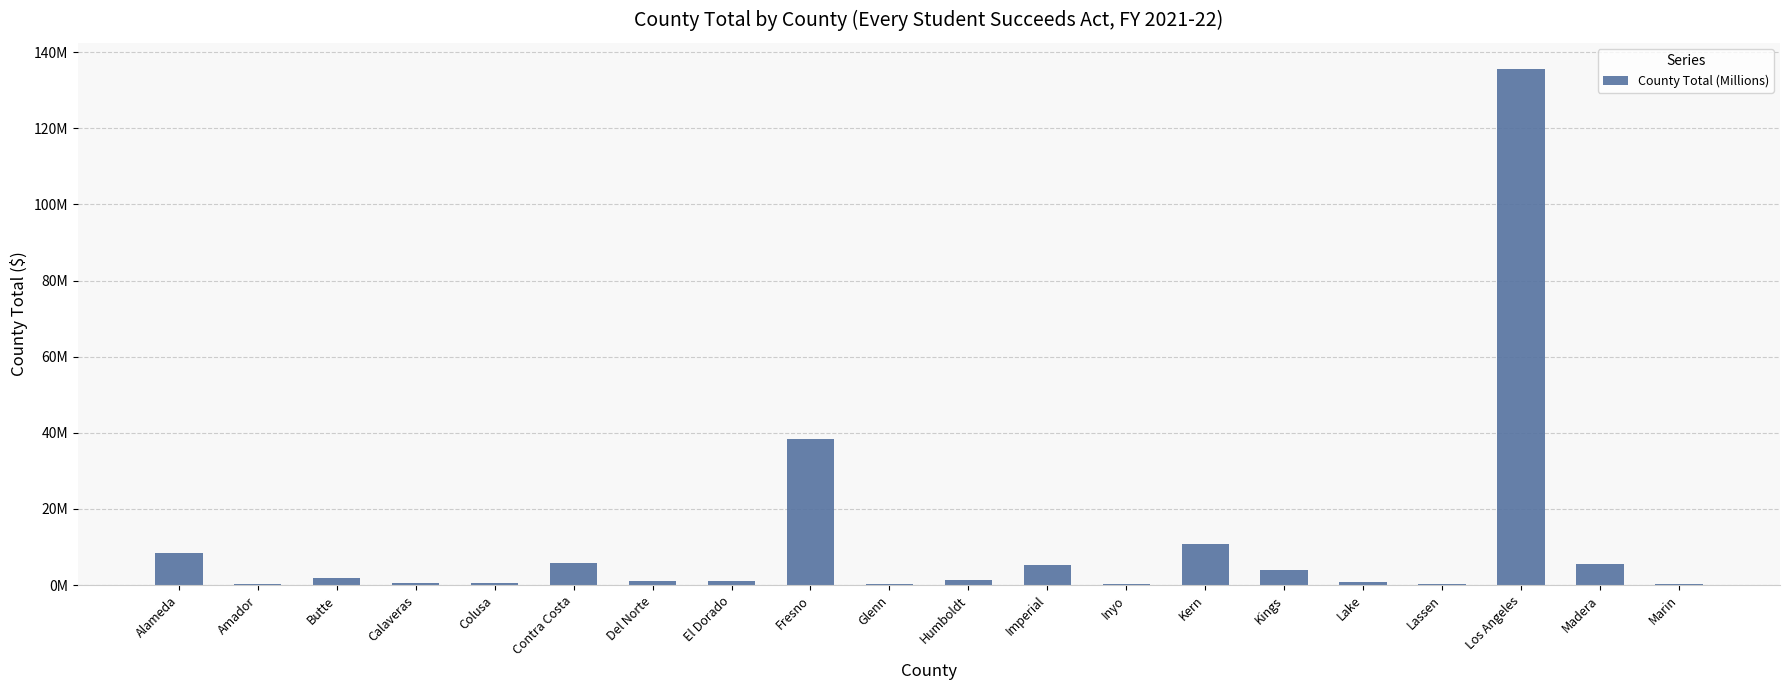

Reading right to left, extract all data points from this chart.

388372	5475484	135657895	250013	820376	4069893	10780701	240523	5274471	1452798	283278	38398355	1120200	968098	5666297	410553	601406	1917586	238327	8547756